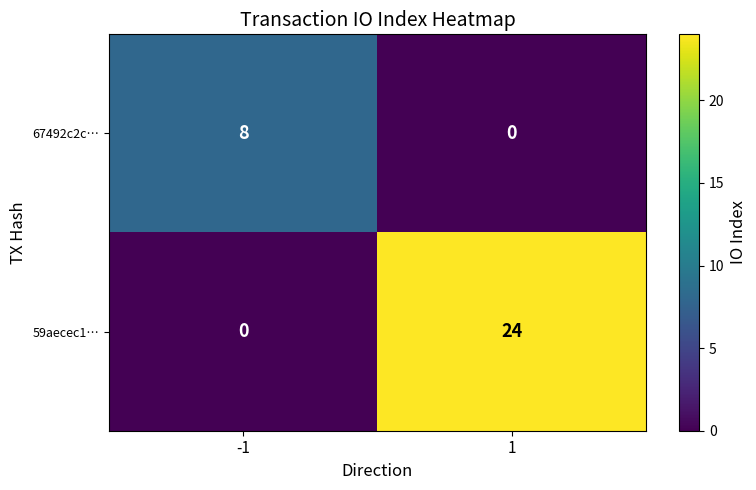

Which label corresponds to the largest value in the chart?

1